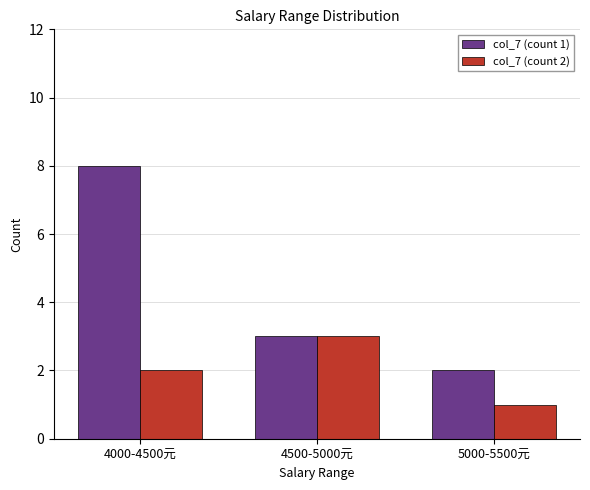

At how many categories does at least one series exceed 5?

1